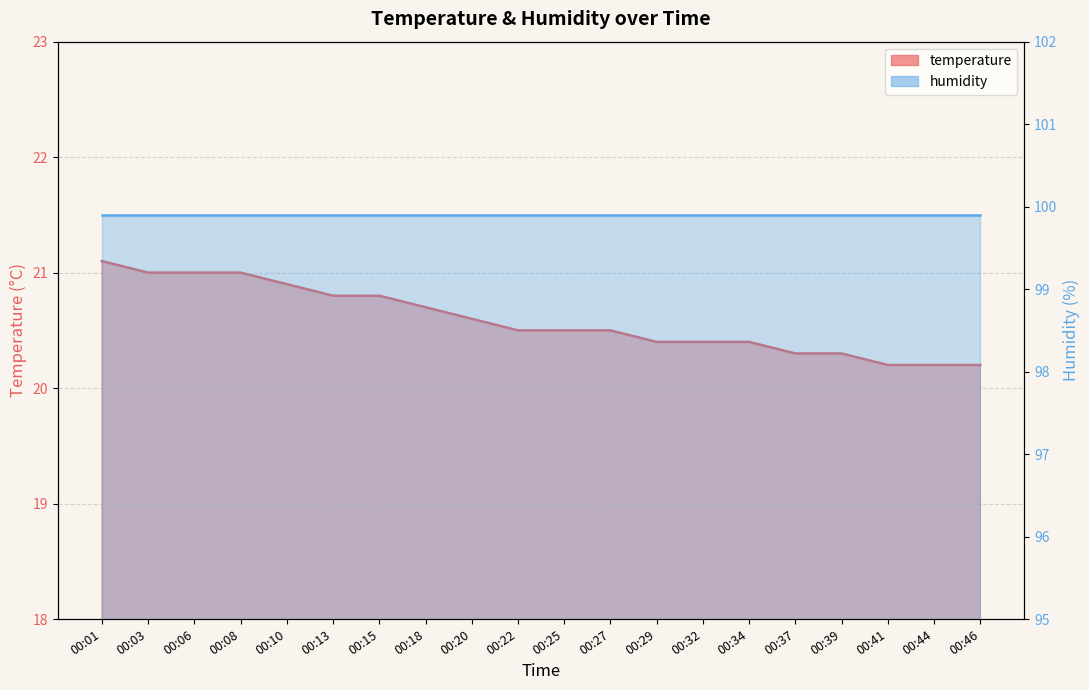

Reading left to right, what are all the values shown in this chart?

00:01=21.1	00:03=21.0	00:06=21.0	00:08=21.0	00:10=20.9	00:13=20.8	00:15=20.8	00:18=20.7	00:20=20.6	00:22=20.5	00:25=20.5	00:27=20.5	00:29=20.4	00:32=20.4	00:34=20.4	00:37=20.3	00:39=20.3	00:41=20.2	00:44=20.2	00:46=20.2